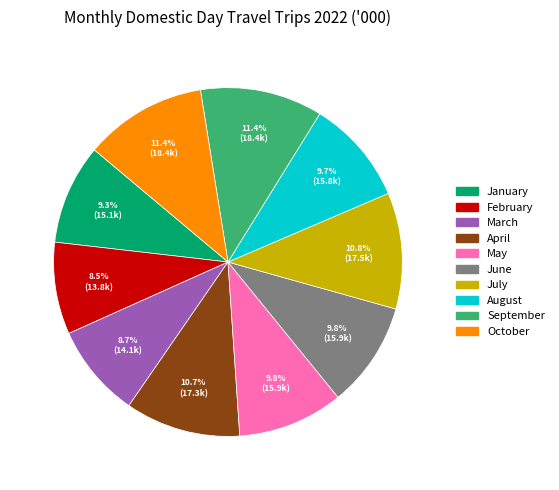

What percentage do March and July together represent?

19.5%